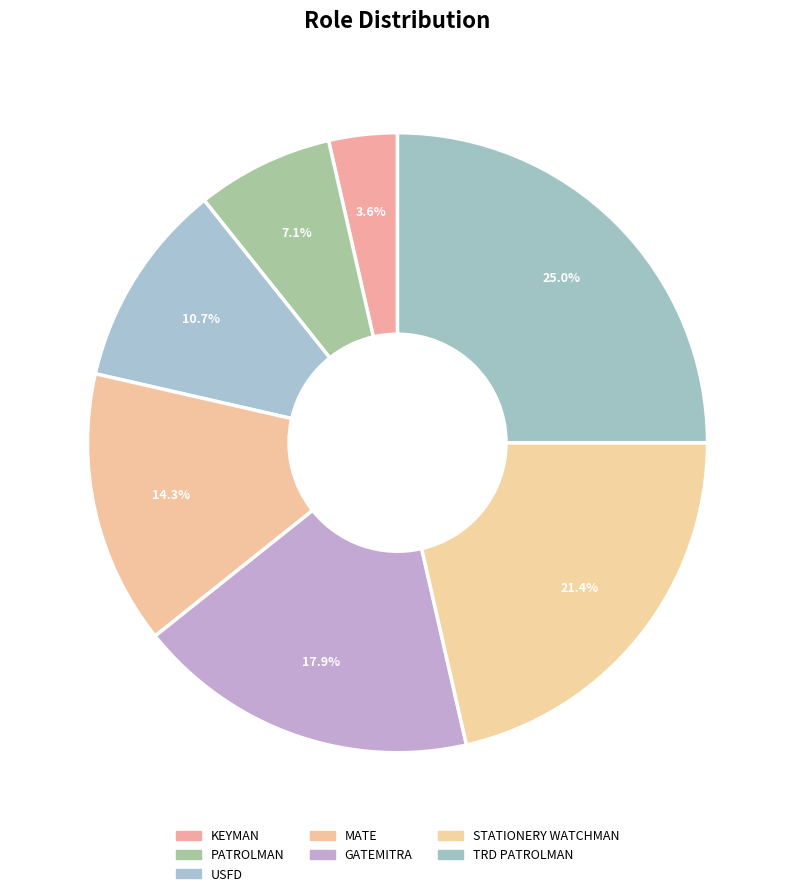

Which has a higher value, TRD PATROLMAN or STATIONERY WATCHMAN?

TRD PATROLMAN